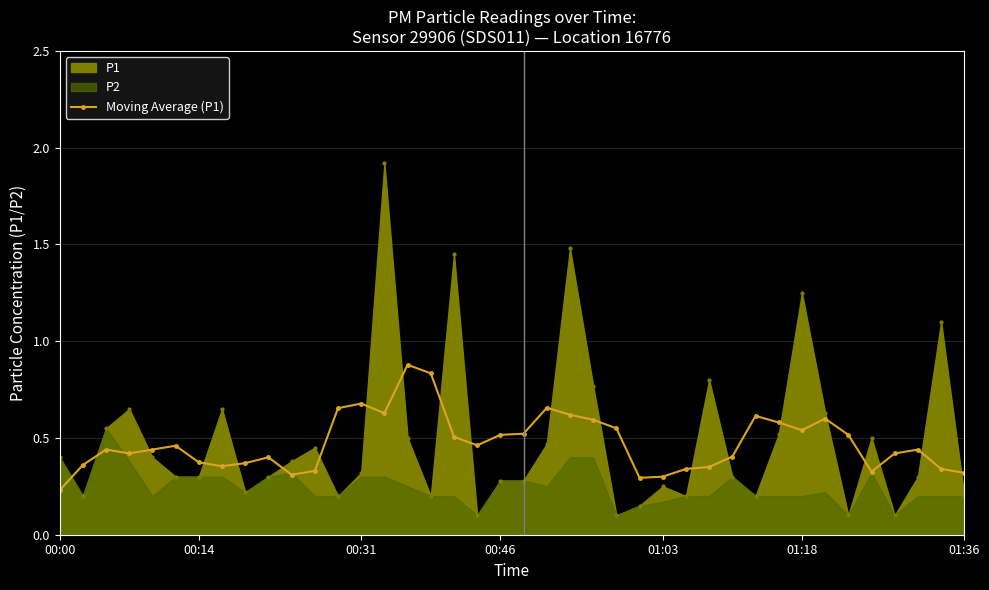

Which category has the lowest value in the Moving Average (P1) series?

00:00